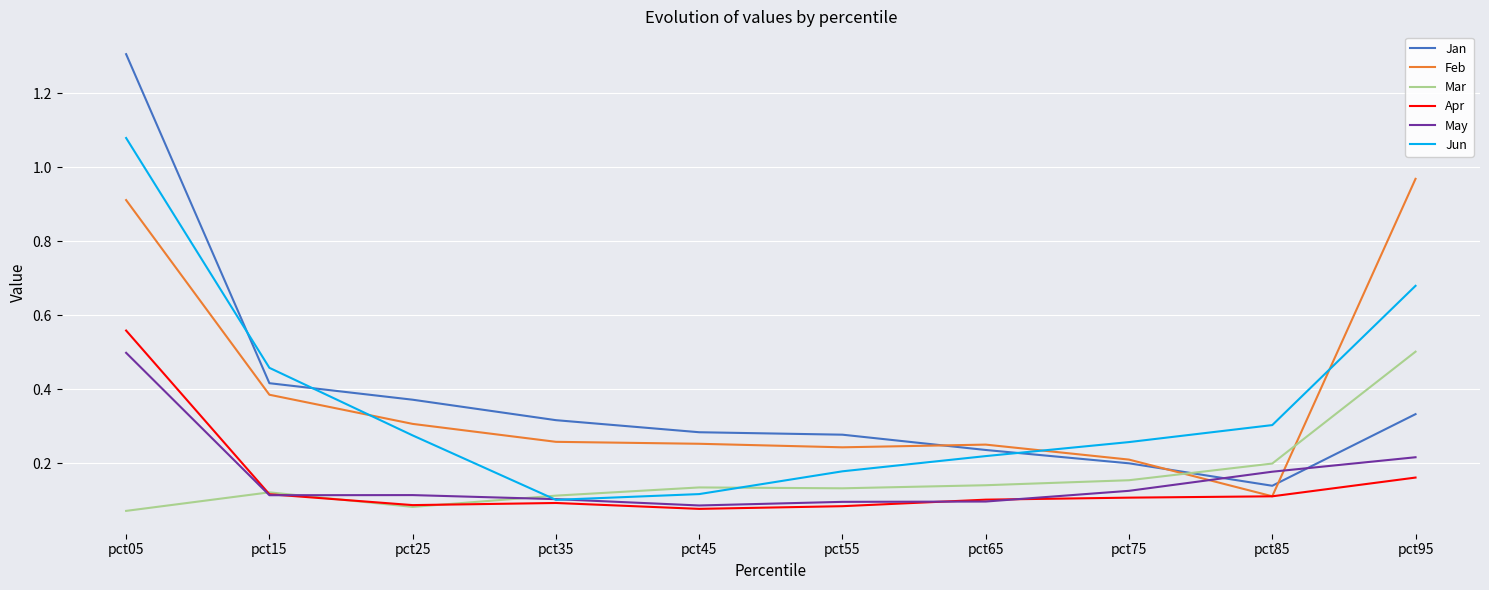

At which category is the sum across all series the highest?

pct05